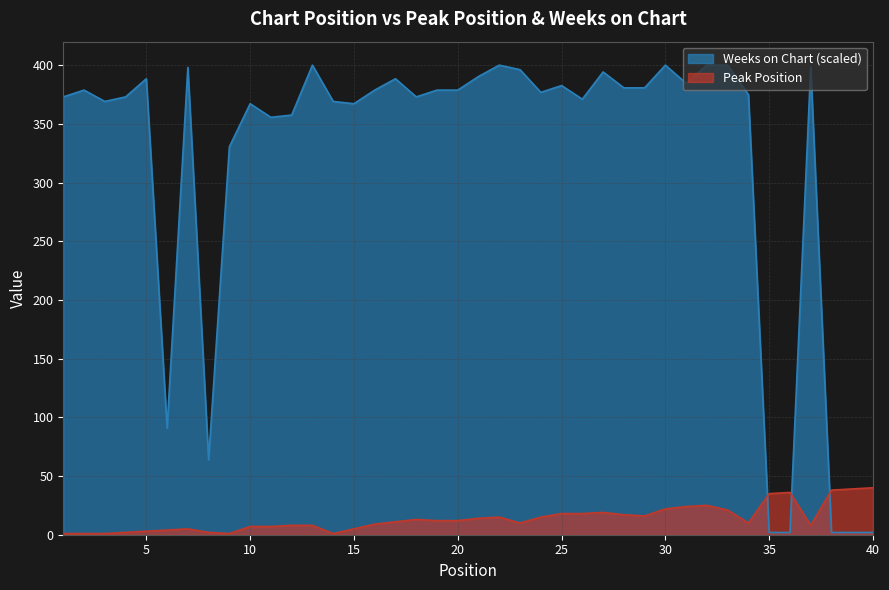

List the series in order of their overall mean, highest first.

Weeks on Chart (scaled), Peak Position